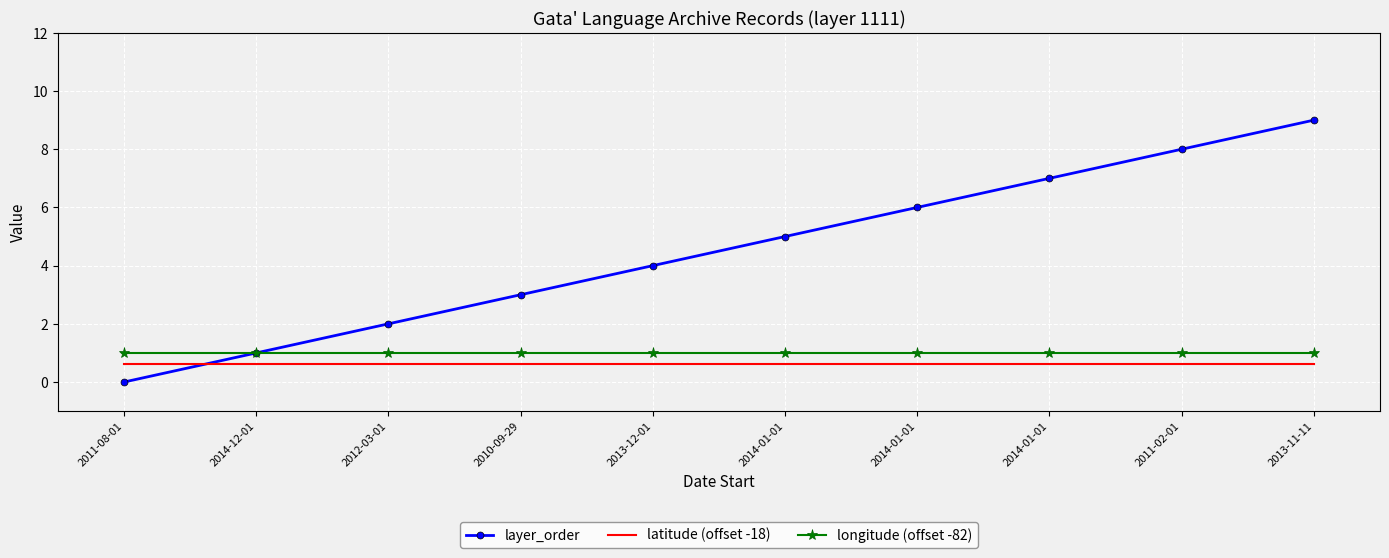

Reading left to right, list all the values displayed in this chart.

layer_order: 0.0	1.0	2.0	3.0	4.0	5.0	6.0	7.0	8.0	9.0
latitude (offset -18): 0.6	0.6	0.6	0.6	0.6	0.6	0.6	0.6	0.6	0.6
longitude (offset -82): 1.0	1.0	1.0	1.0	1.0	1.0	1.0	1.0	1.0	1.0